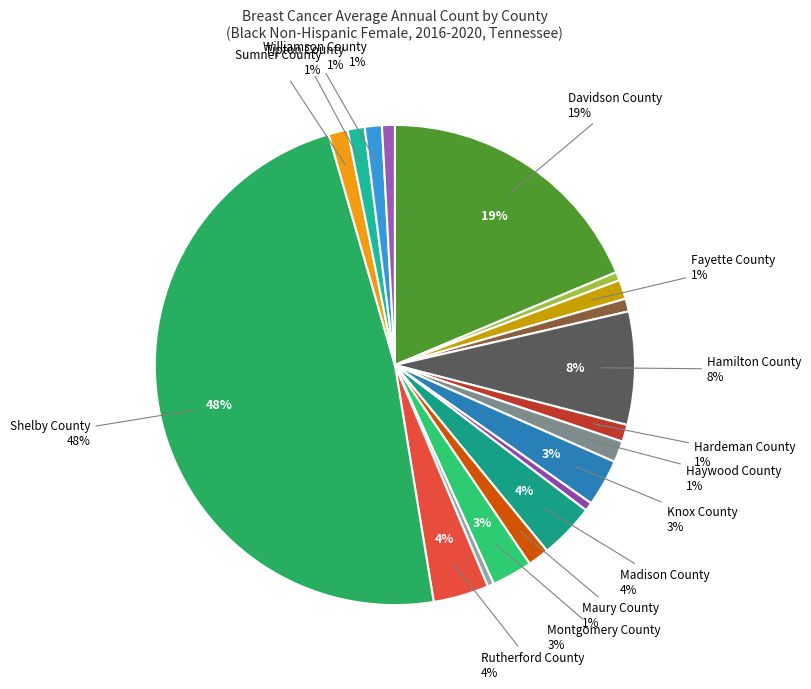

Count the number of slices in the pie.

19